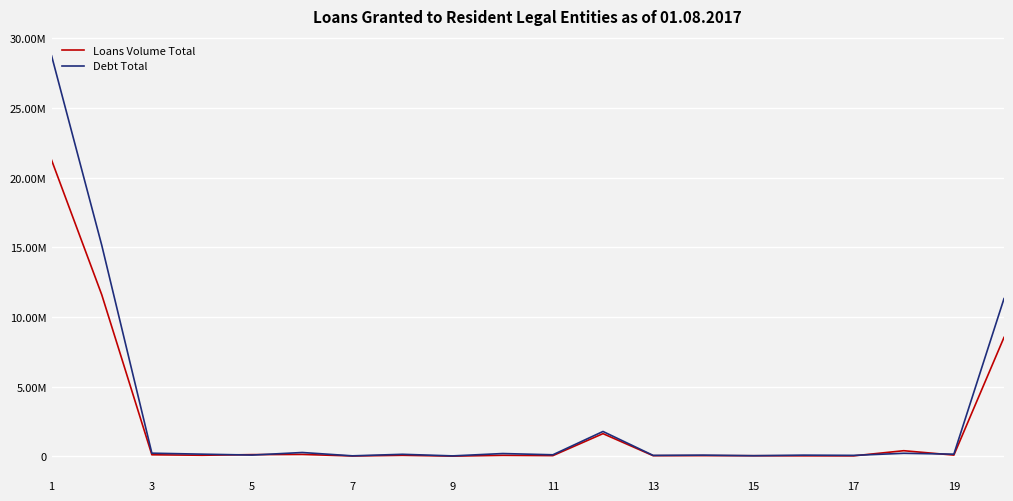

Does the chart display data point markers on the line(s)?

No